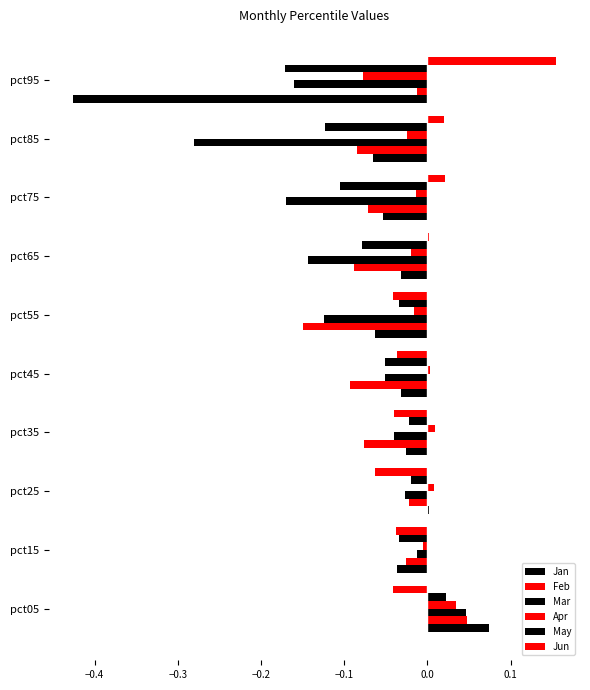

How many data points in Mar are above 0?

1